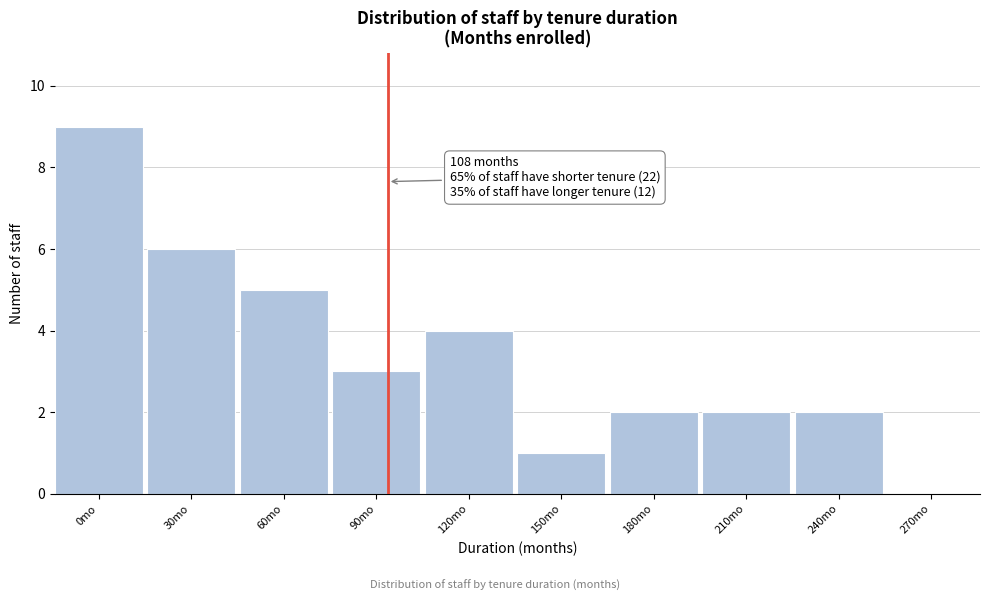

Reading right to left, extract all data points from this chart.

270mo=0	240mo=2	210mo=2	180mo=2	150mo=1	120mo=4	90mo=3	60mo=5	30mo=6	0mo=9